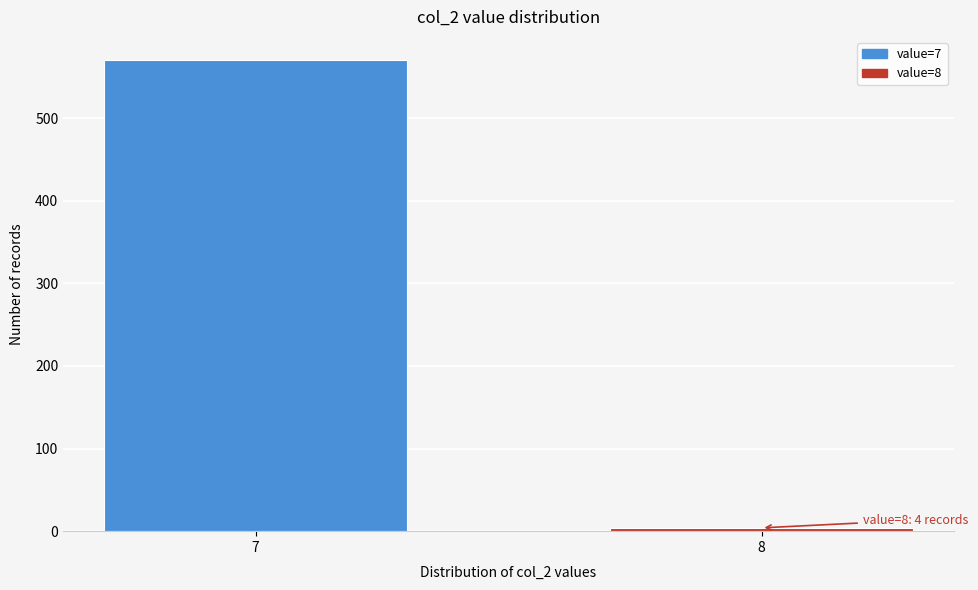

Reading left to right, what are all the values shown in this chart?

7=570	8=4